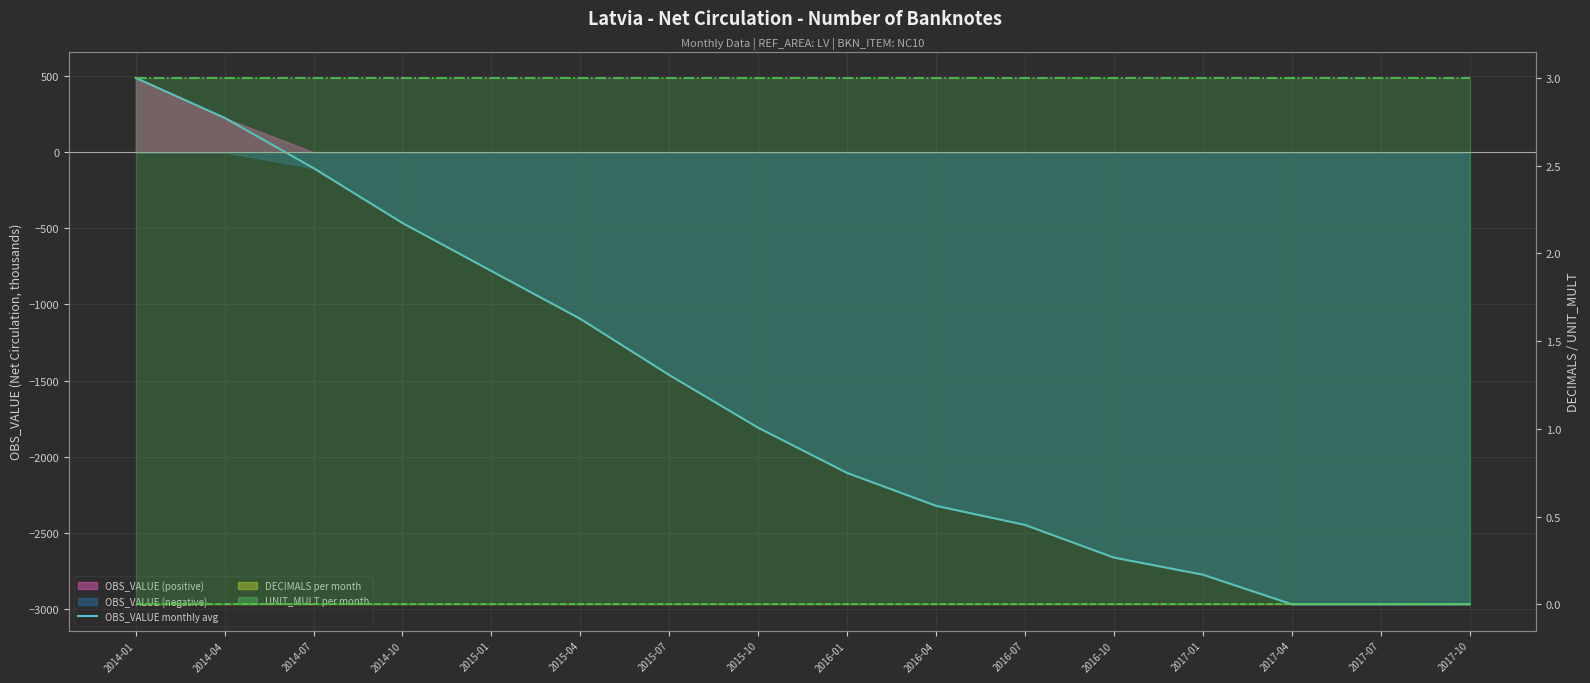

At which category is the sum across all series the highest?

2014-01